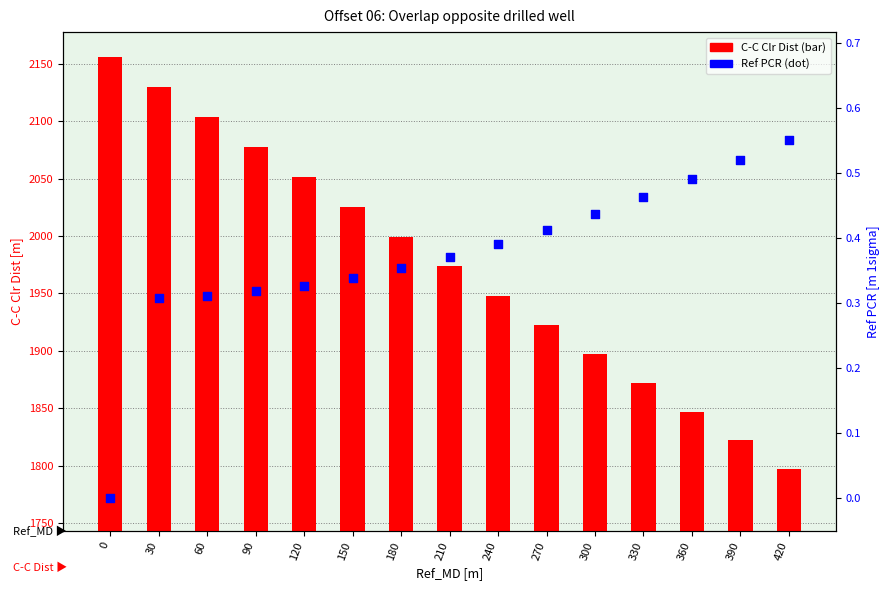

What is the total value across all series at 90?

2077.6